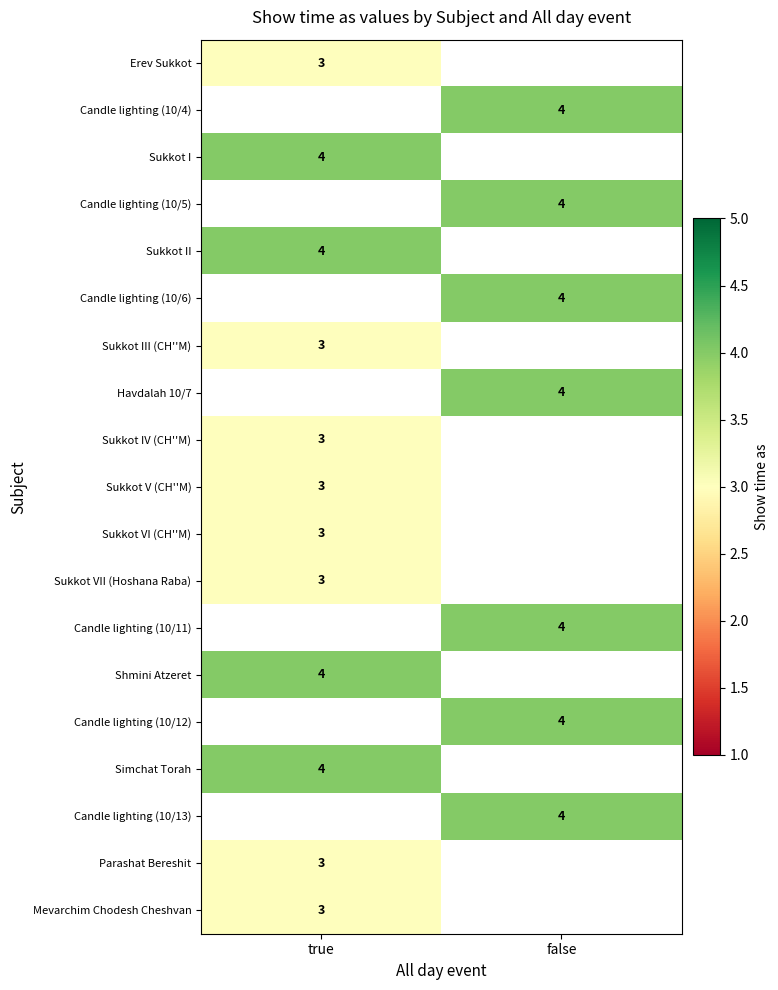

The value of Candle lighting (10/4) at false is 7. True or false?

False